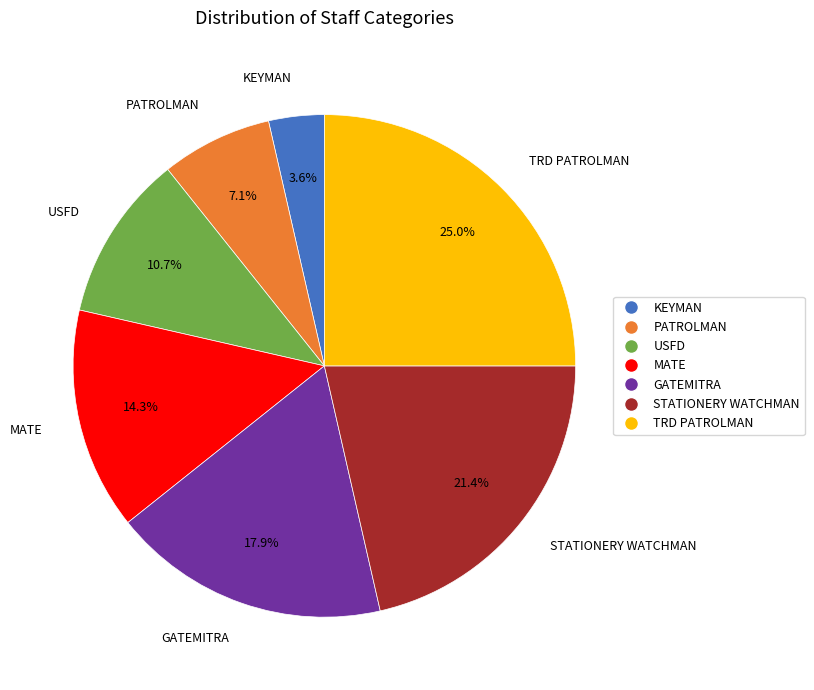

What percentage is NOT represented by MATE?

85.7%